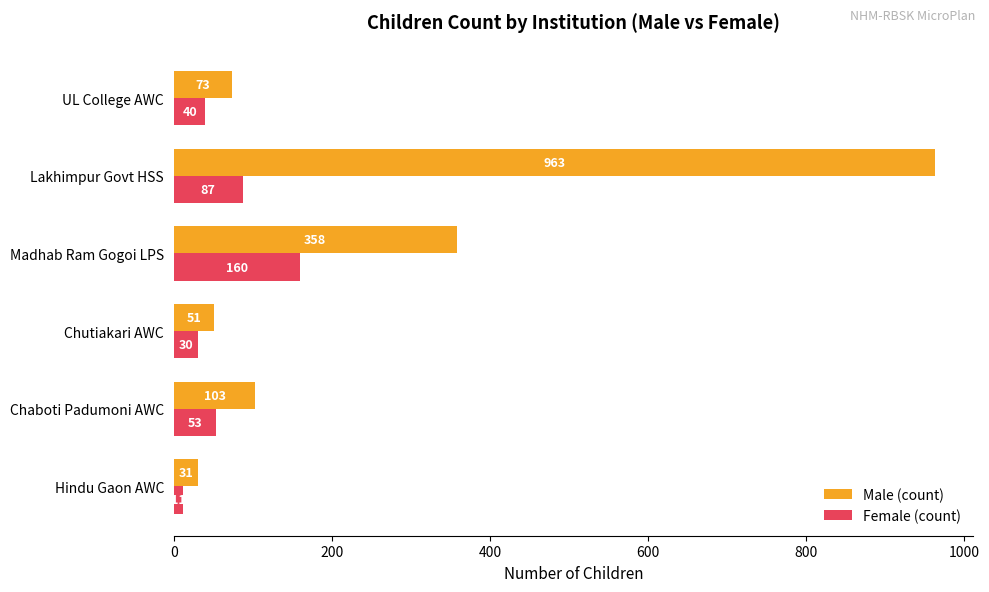

The value of Male (count) at UL College AWC is 122. True or false?

False